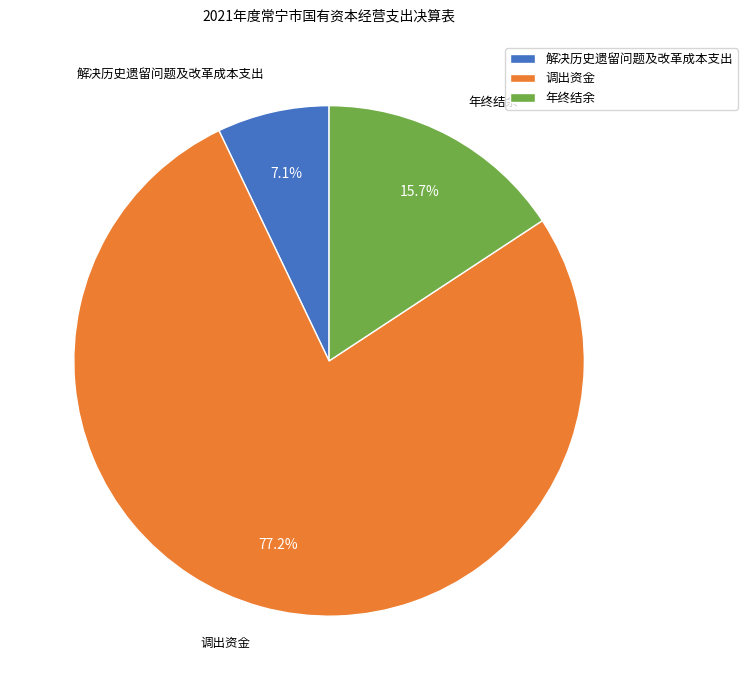

How many segments does this pie chart have?

3